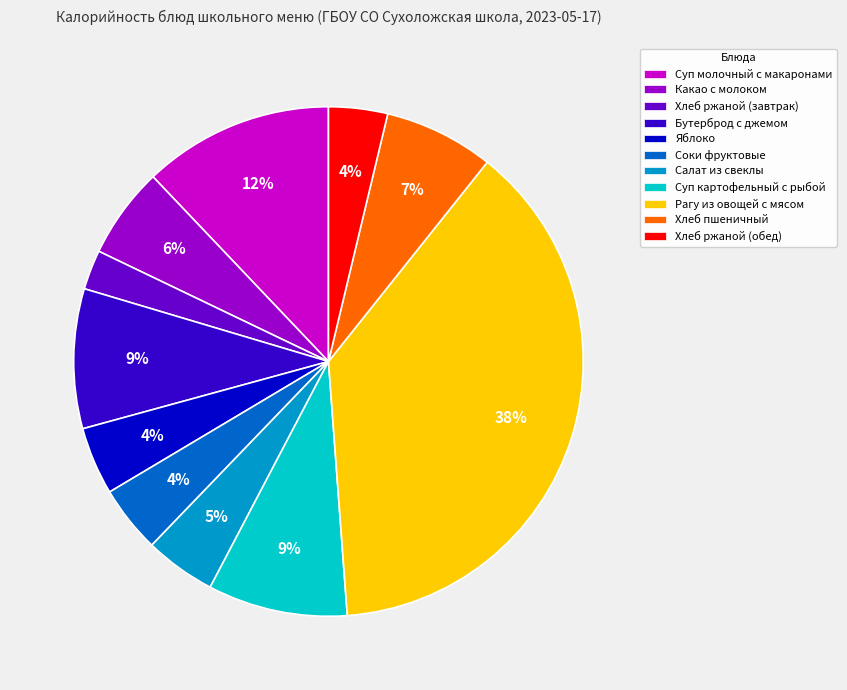

Is Какао с молоком the majority of the pie?

No